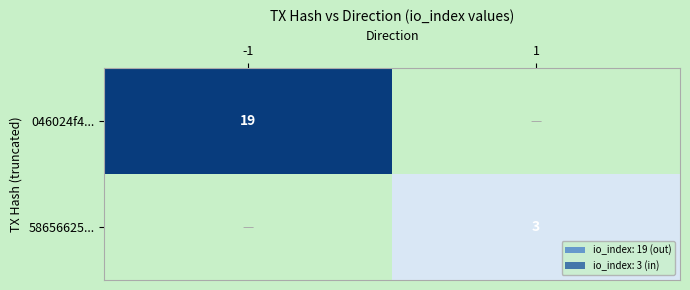

True or false: 046024f4... has a value of 5 at -1.

False